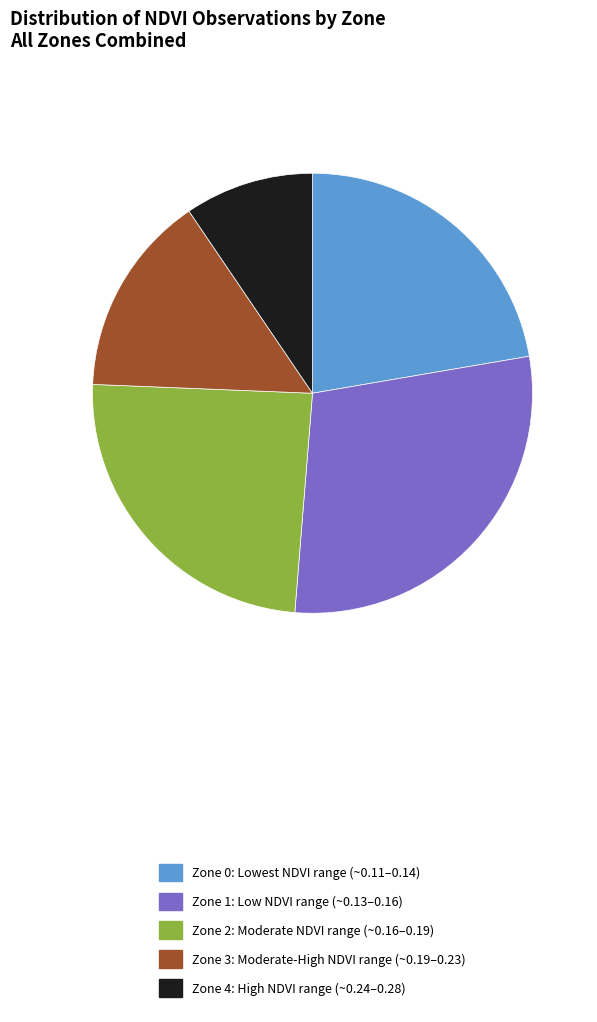

Is there a majority slice in this chart?

No